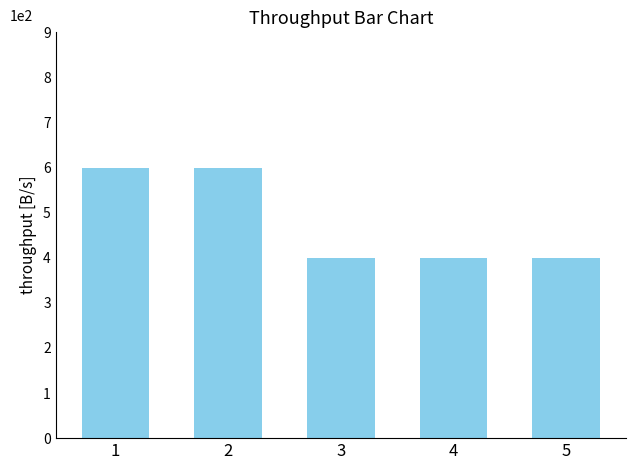

What is the value of the 5th bar from the left?

4